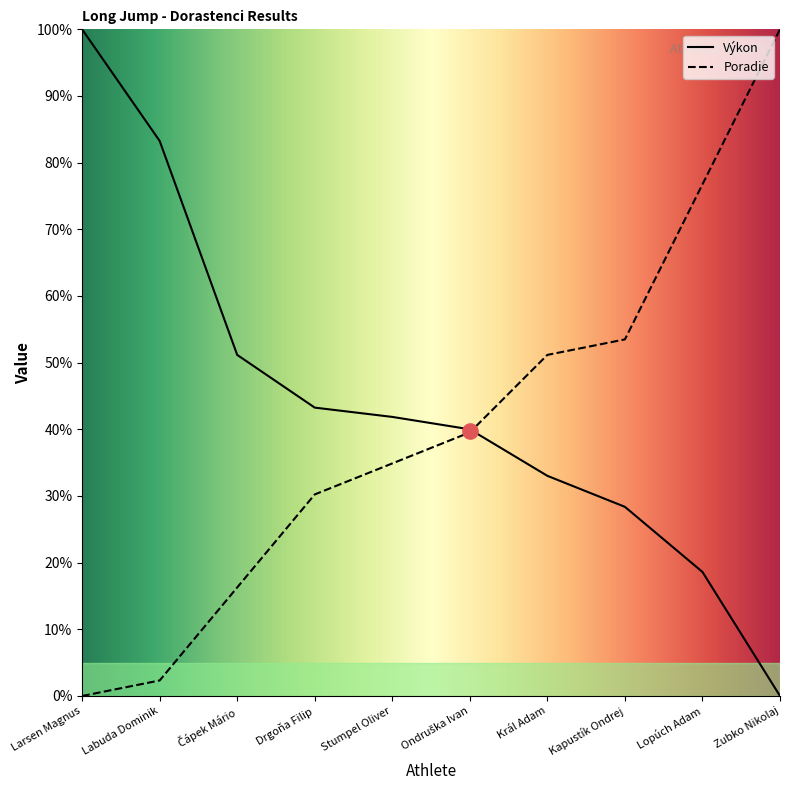

Is the value of Výkon at Zubko Nikolaj greater than the value of Poradie at Stumpel Oliver?

No